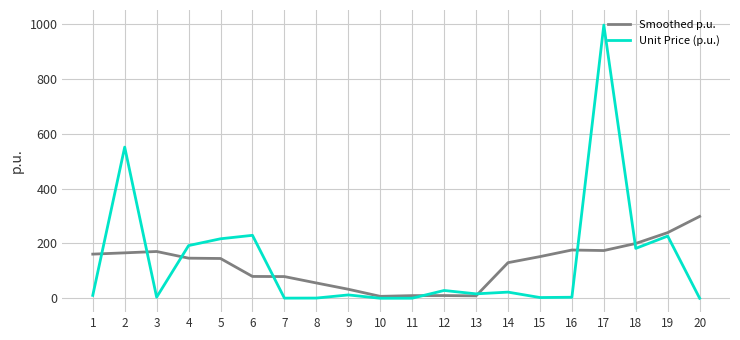

Which series has the largest range (max minus min)?

Unit Price (p.u.)